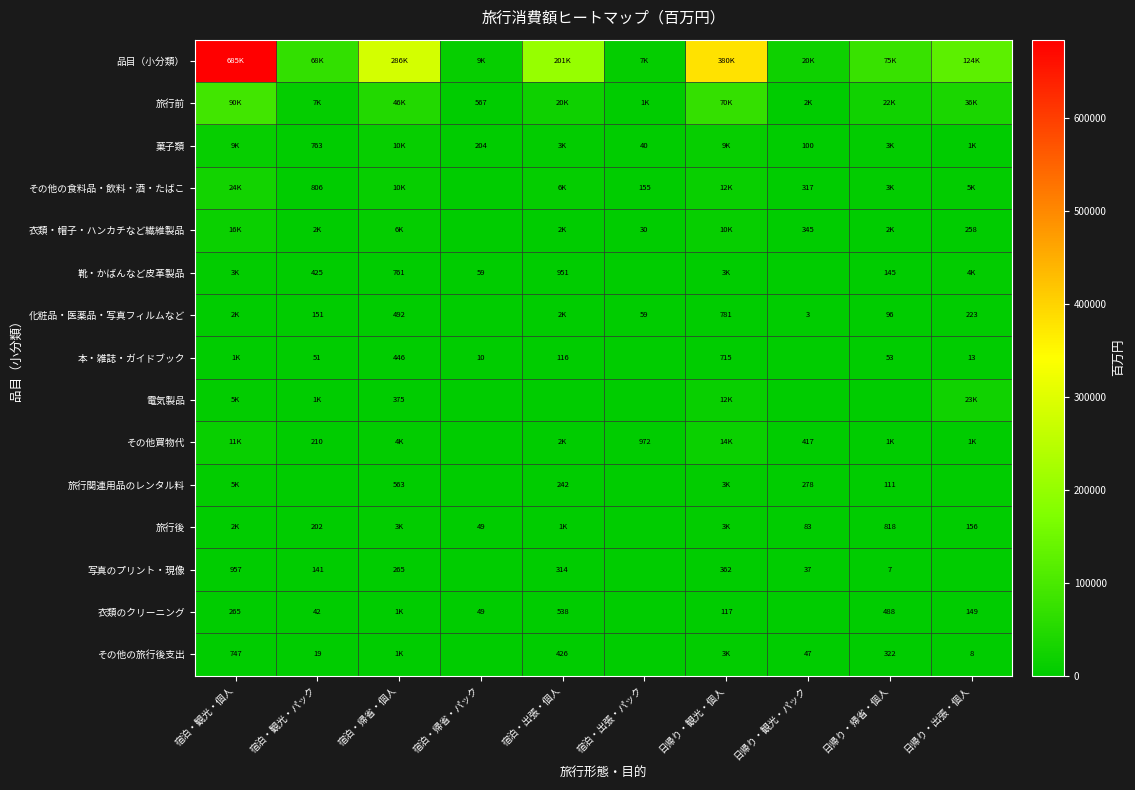

How many positive values does the 衣類のクリーニング series have?

8